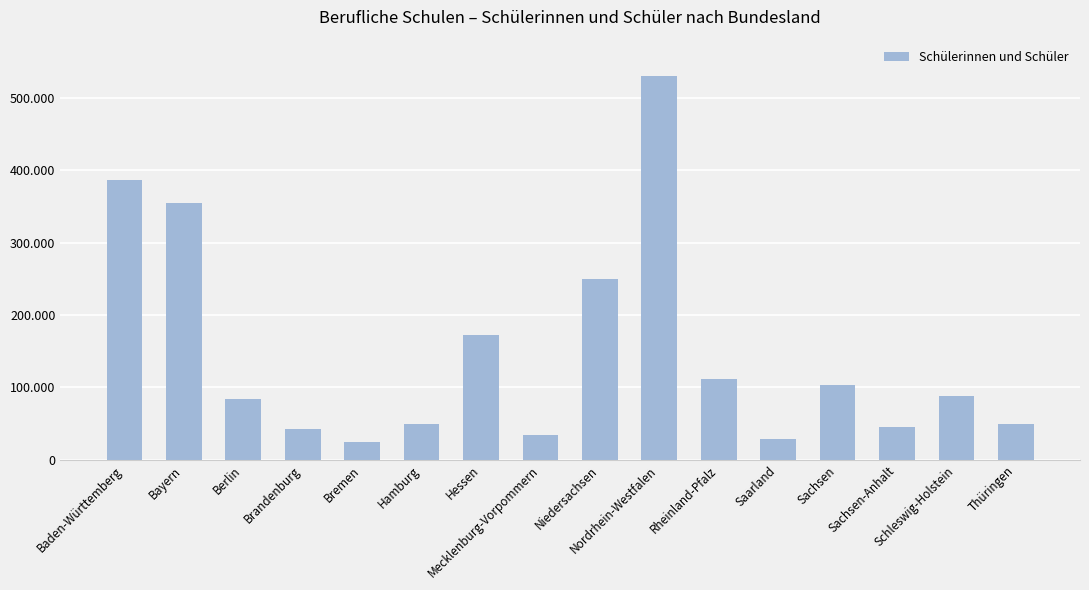

Which has a higher value, Niedersachsen or Saarland?

Niedersachsen